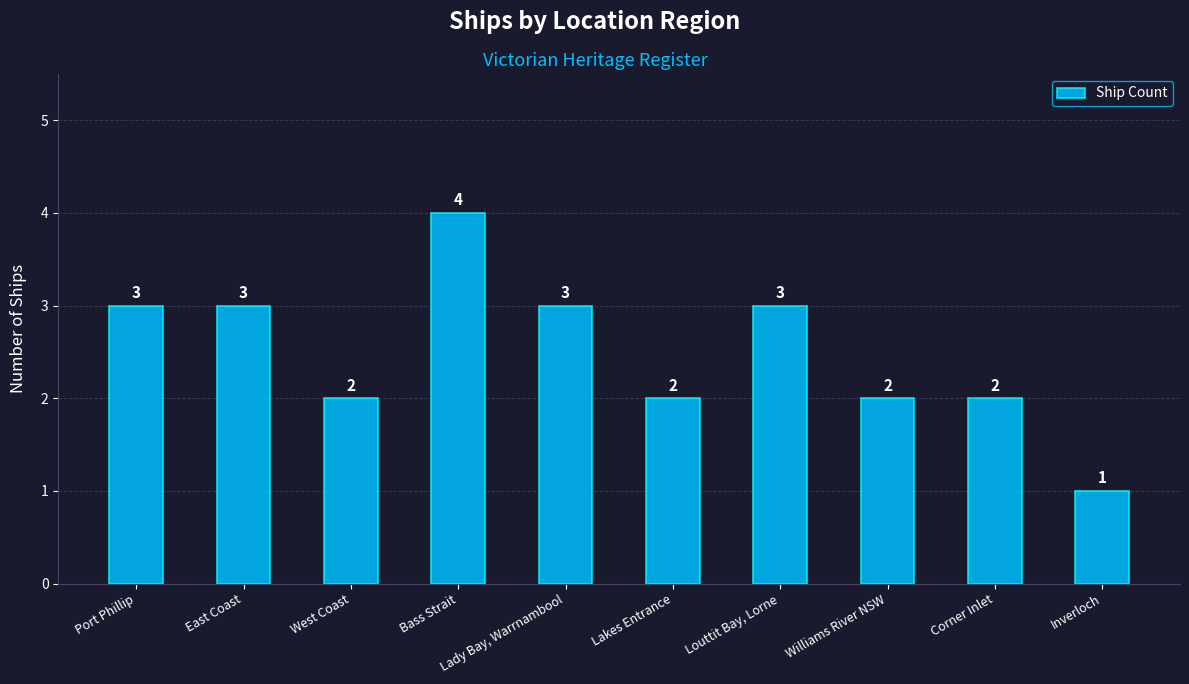

What is the label of the 2nd bar from the left?

East Coast